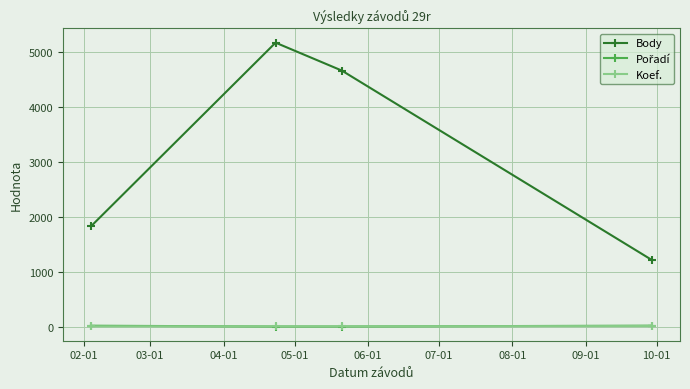

In Body, how many points are higher than both neighbors (excluding endpoints)?

1